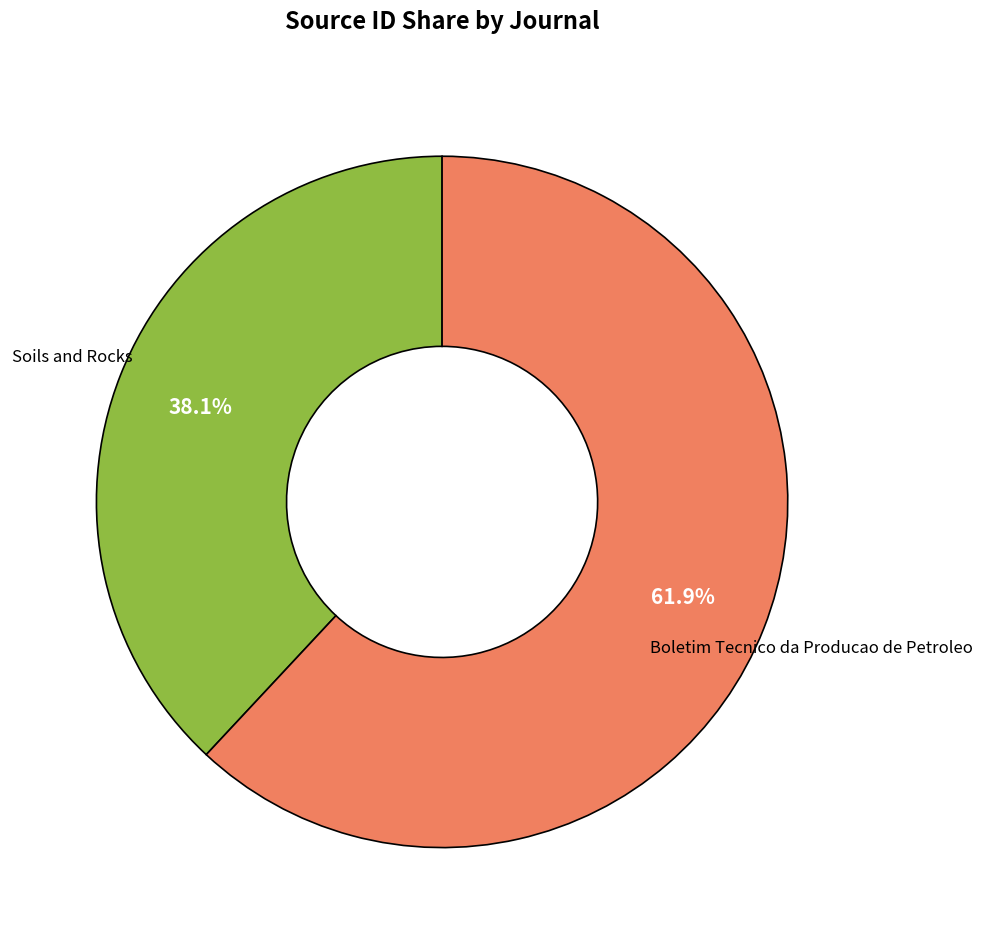

Is there a majority slice in this chart?

Yes